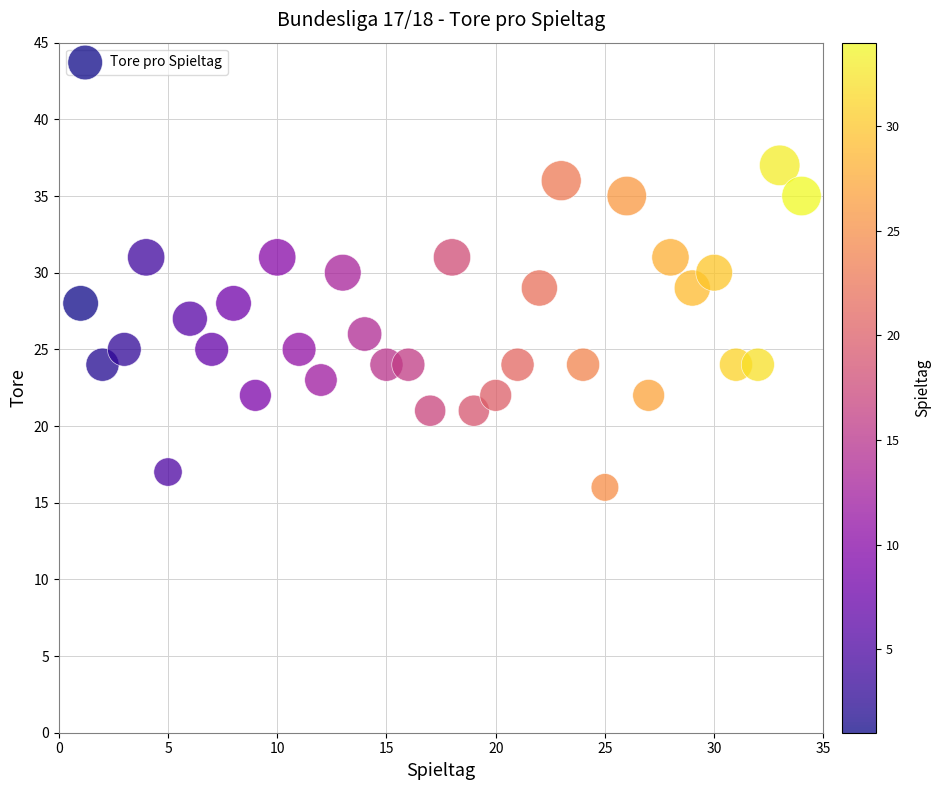

What is the range of X values (max minus min)?

33